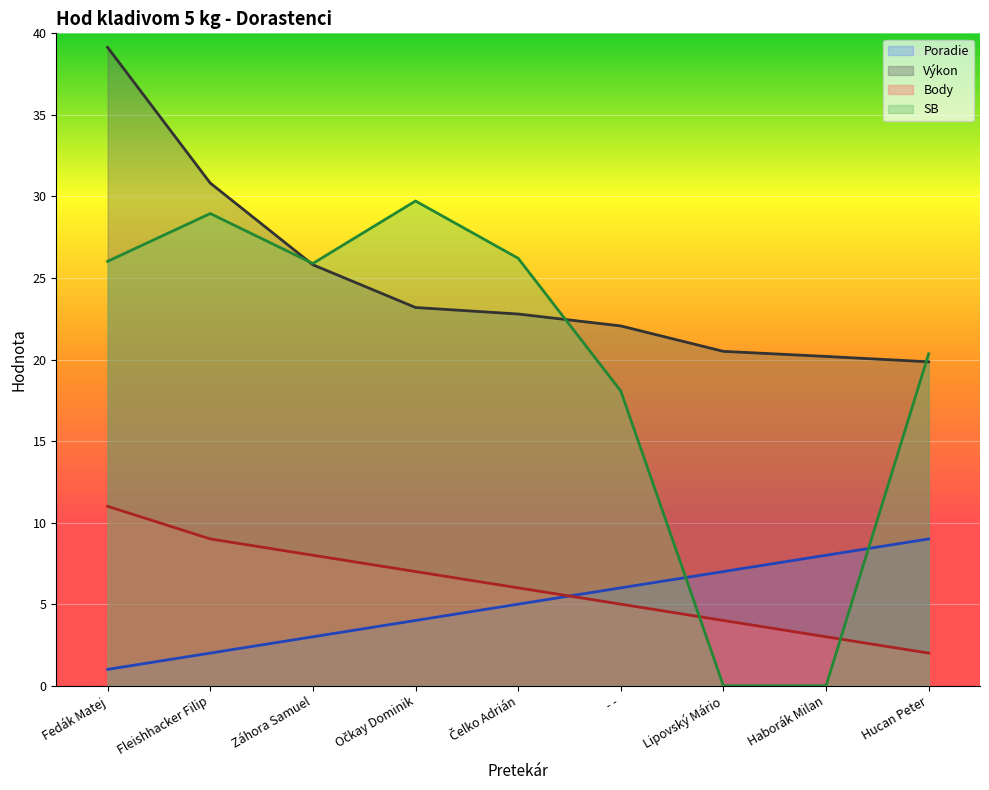

Which category has the highest value in the Body series?

Fedák Matej